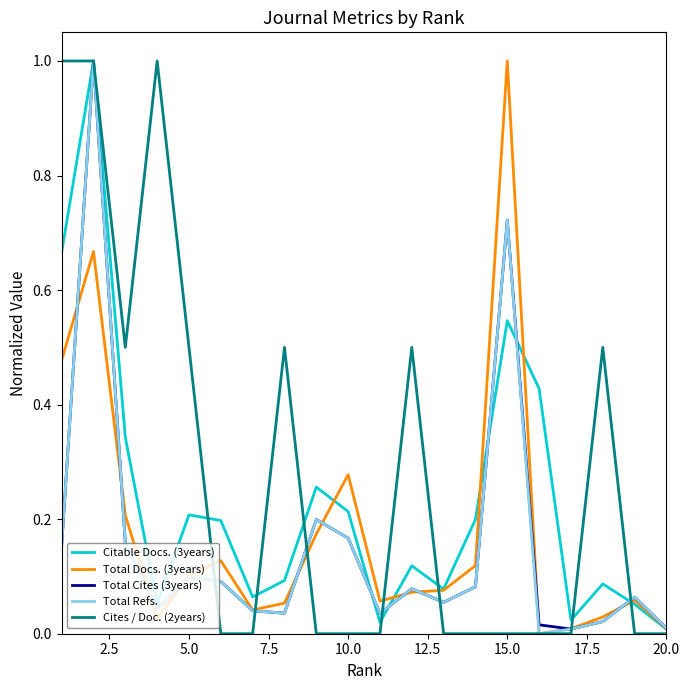

True or false: Total Refs. and Total Docs. (3years) cross at least once.

True